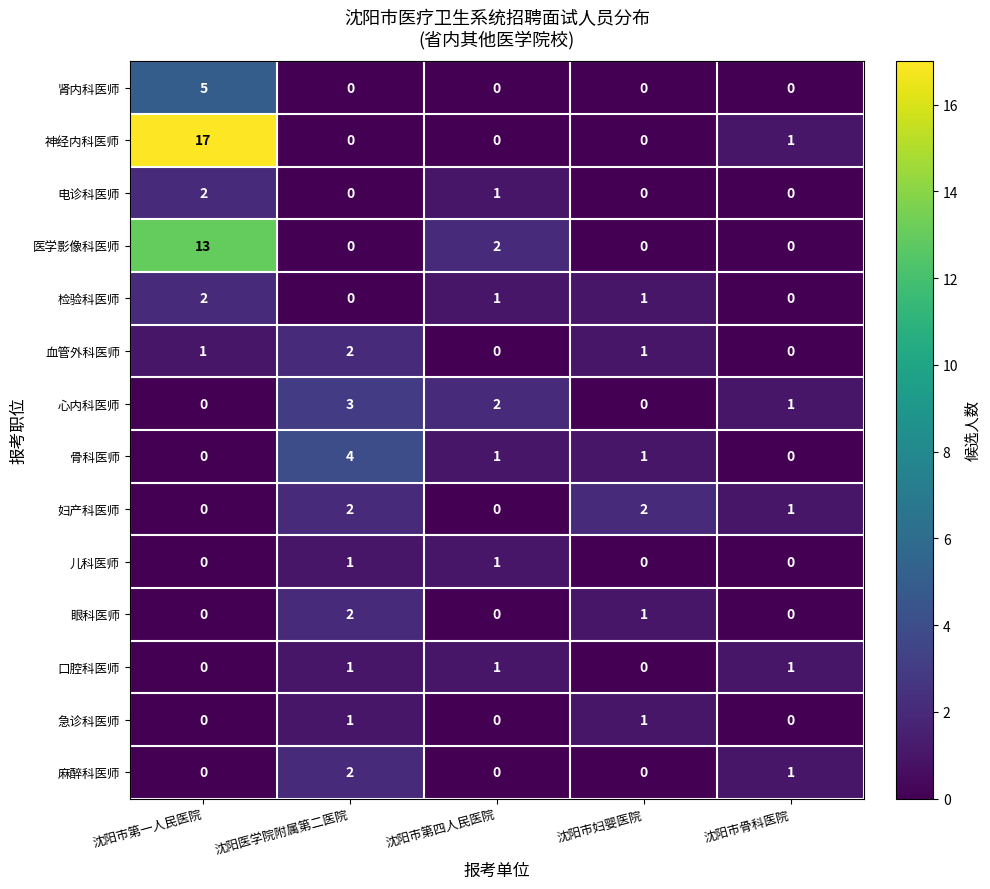

Which series changed the most between 沈阳医学院附属第二医院 and 沈阳市第四人民医院?

骨科医师